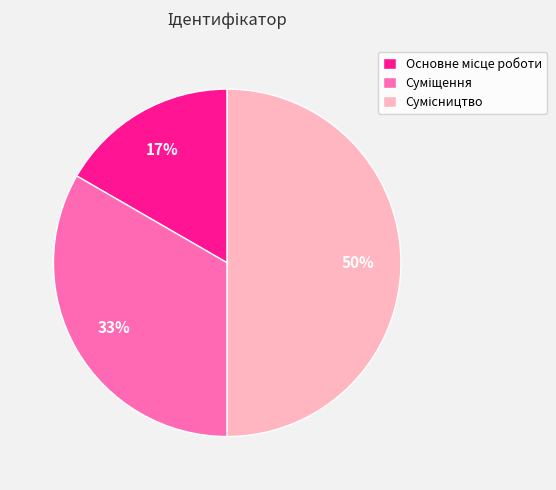

To the nearest percent, what is the difference between the largest and smallest slice percentages?

33%